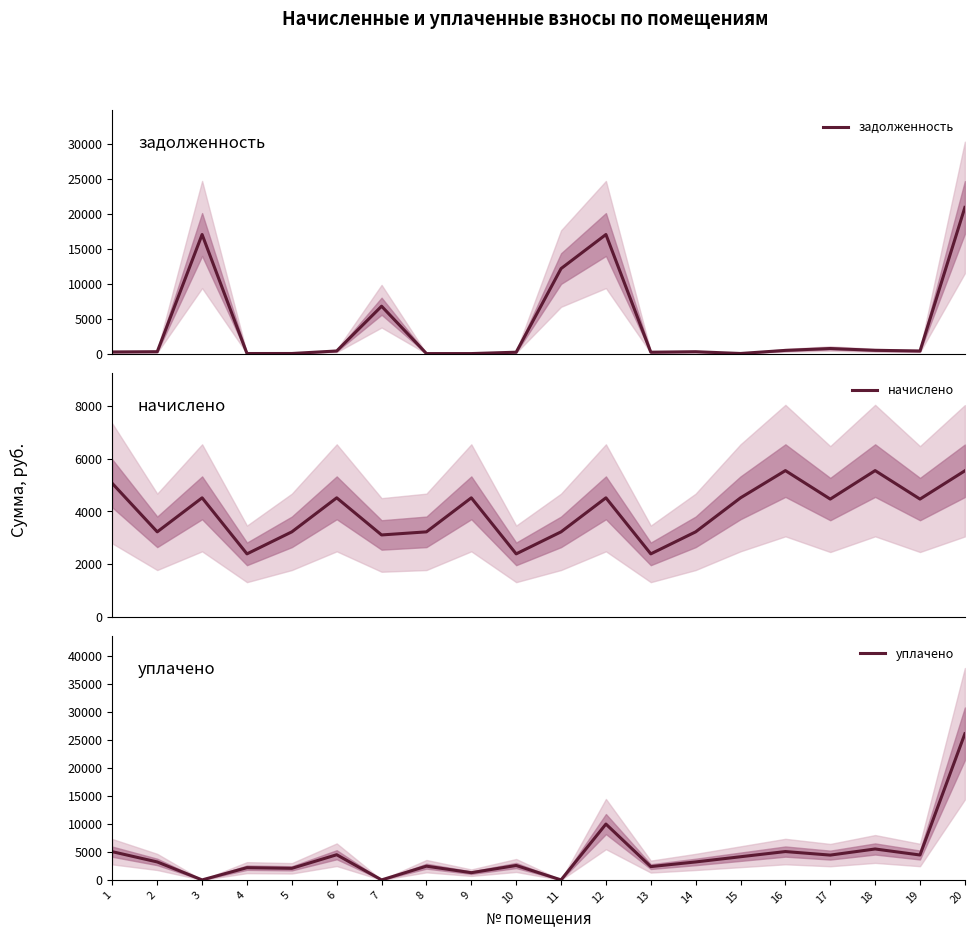

Where is уплачено nearest to the value 13066?

12